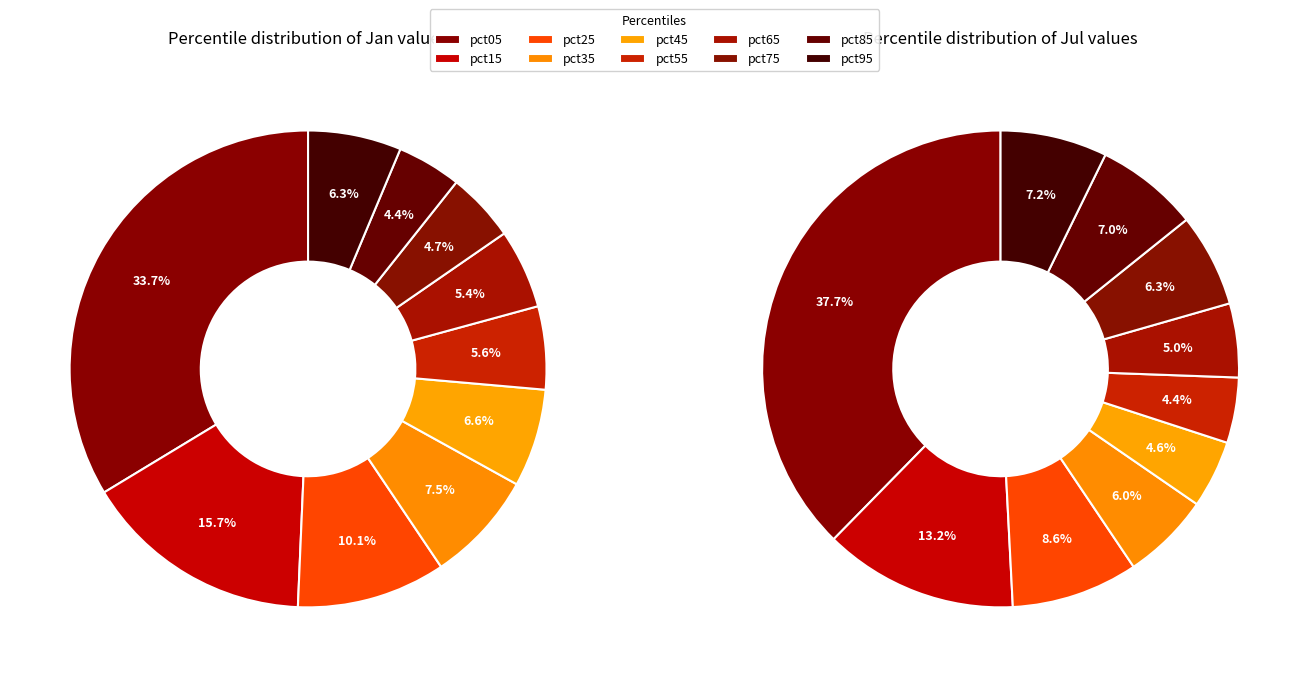

What percentage is the 3 slice, to the nearest percent?

8%